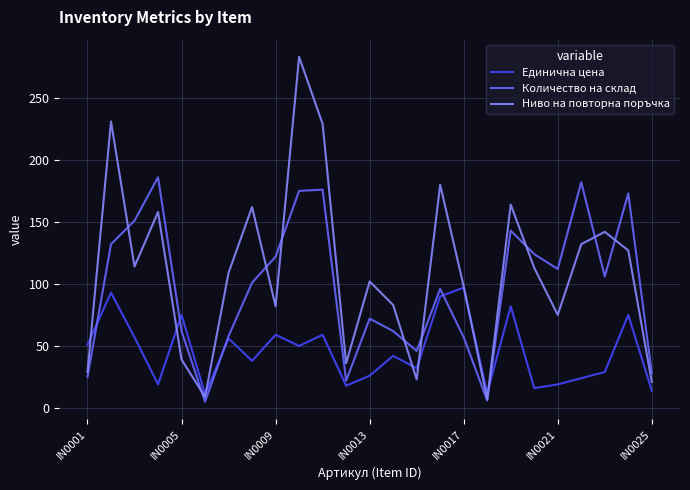

Rank the series by their maximum value, from lowest to highest.

Единична цена, Количество на склад, Ниво на повторна поръчка